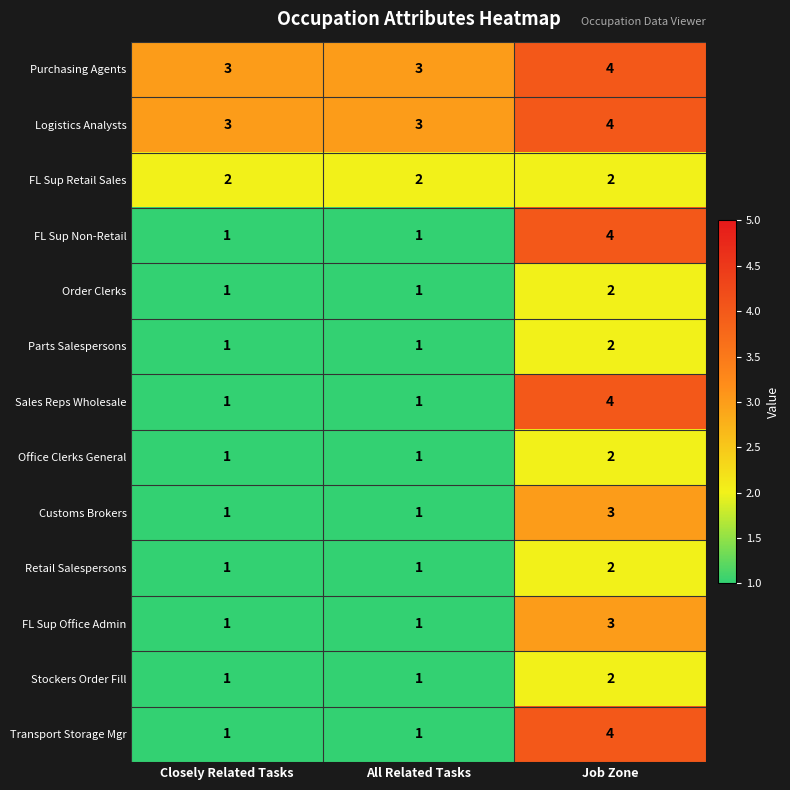

What is the maximum value shown in the chart?

4